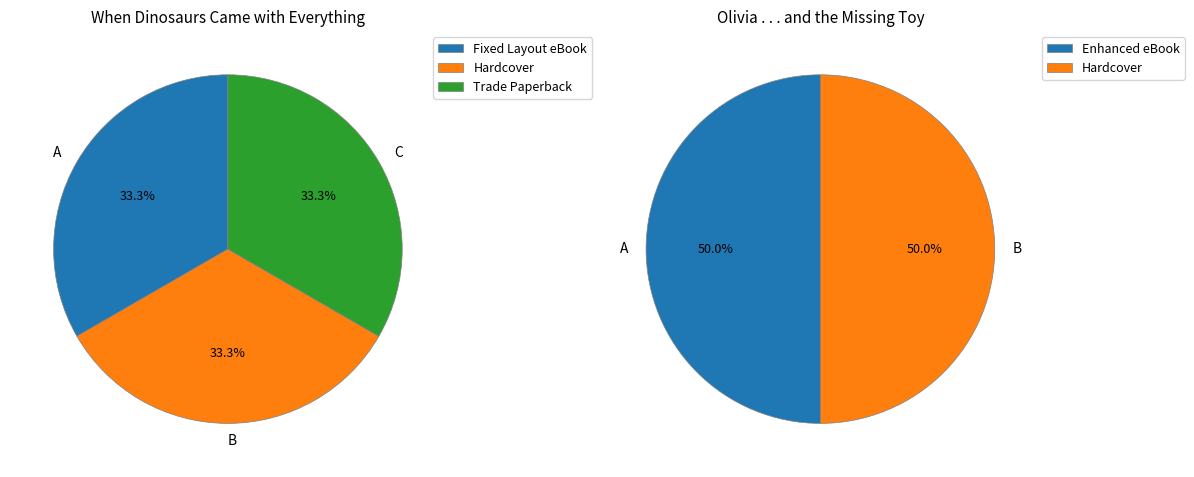

Count the number of slices in the pie.

5